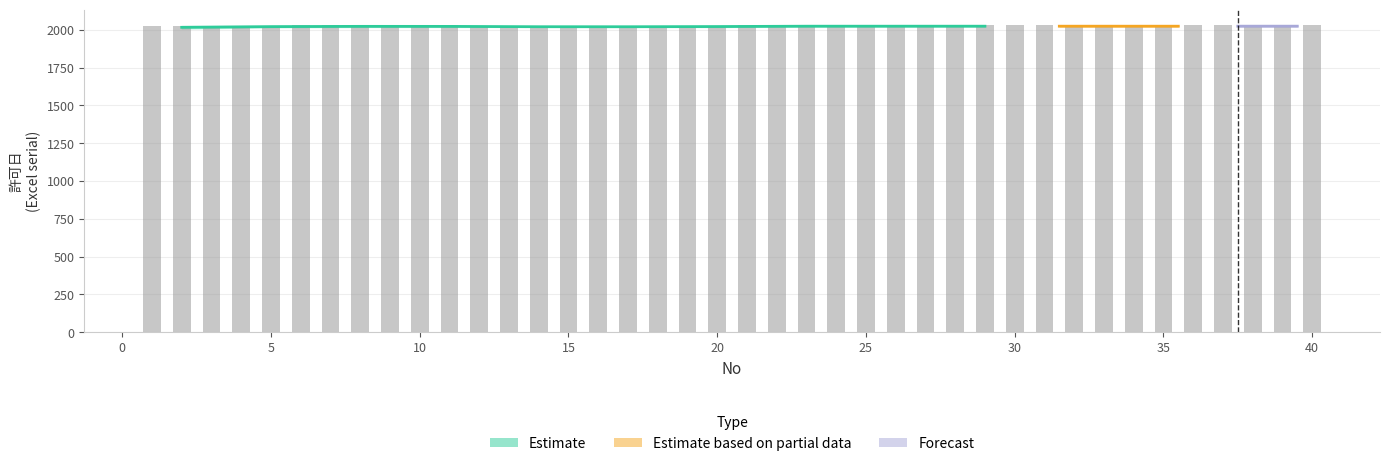

What is the value of the 9th bar from the left?

2032.6